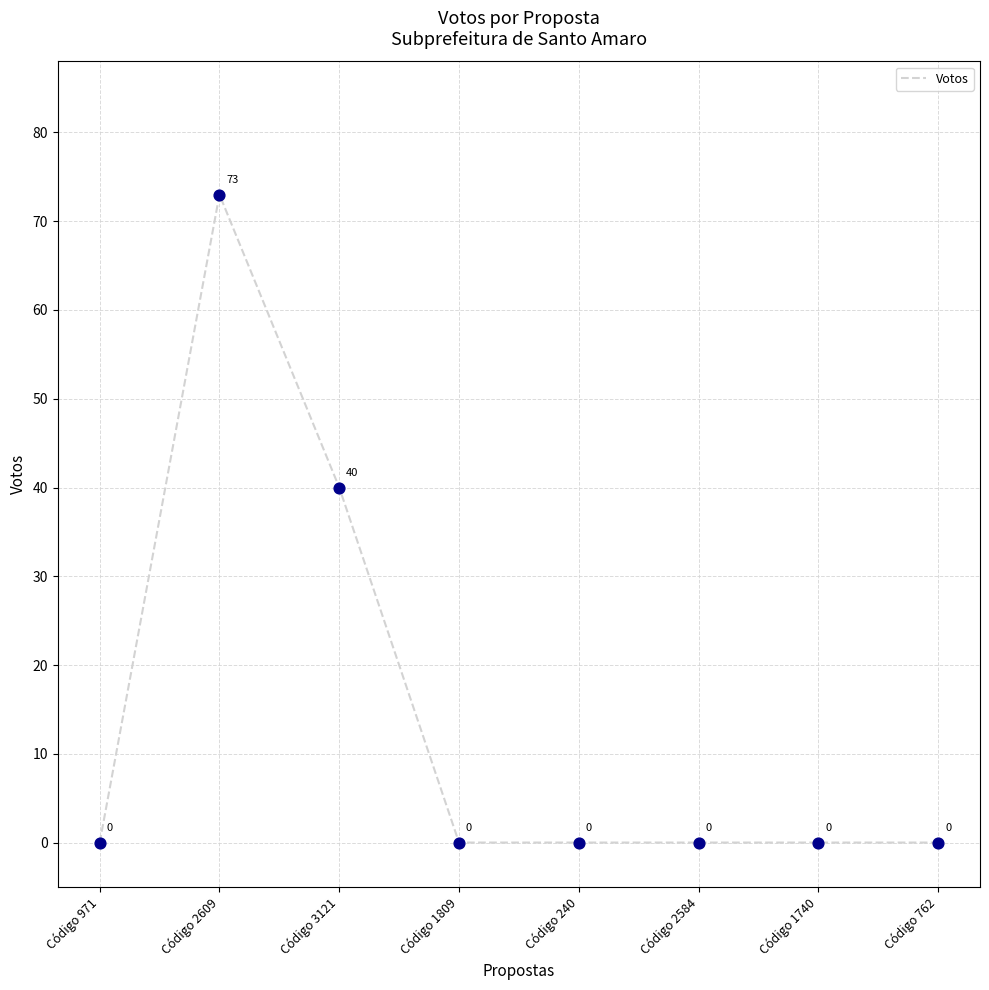

Between Código 971 and Código 2609, which is larger?

Código 2609